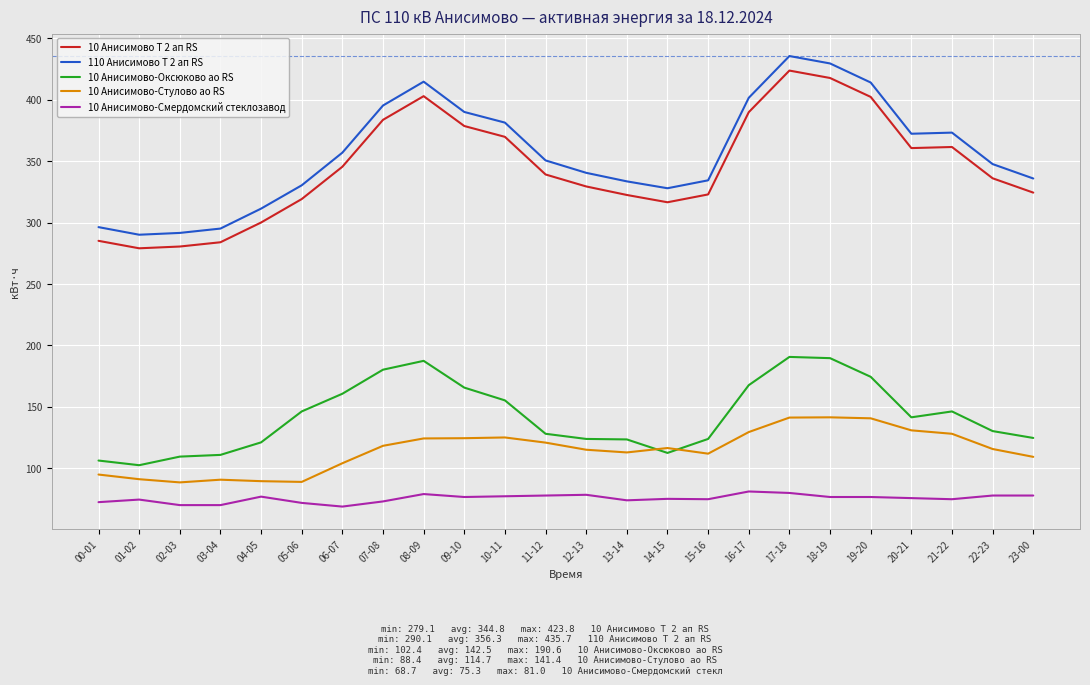

What is the sum of all 10 Анисимово Т 2 ап RS values?

8276.2